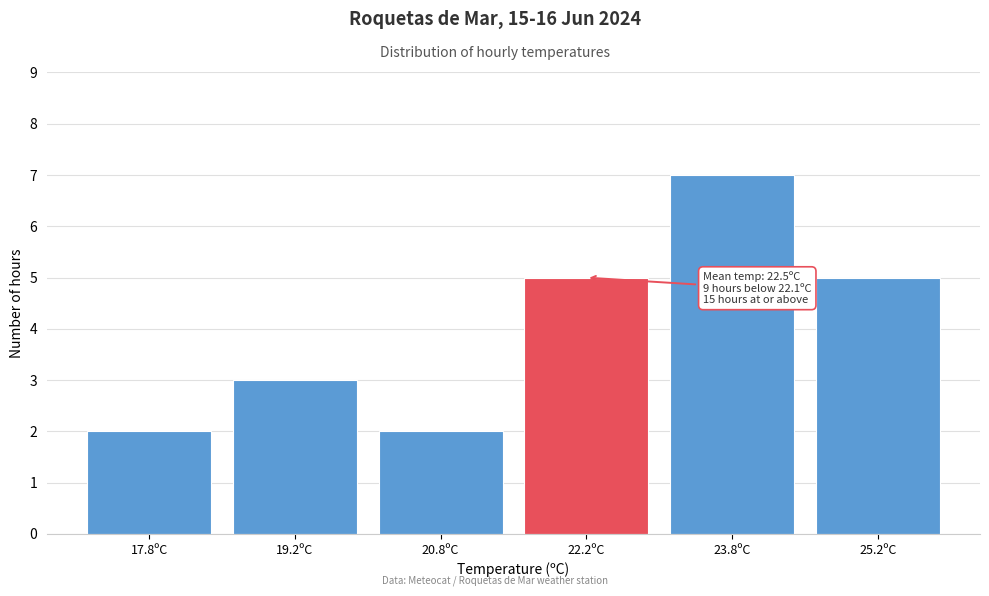

Over which range of the x-axis is the bar tallest?

23.0 to 24.5